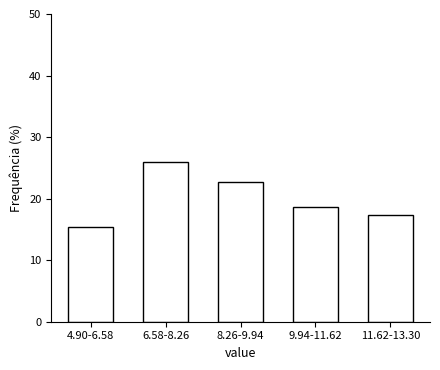

Reading left to right, what are all the values shown in this chart?

4.90-6.58=15.3	6.58-8.26=26.0	8.26-9.94=22.7	9.94-11.62=18.7	11.62-13.30=17.3